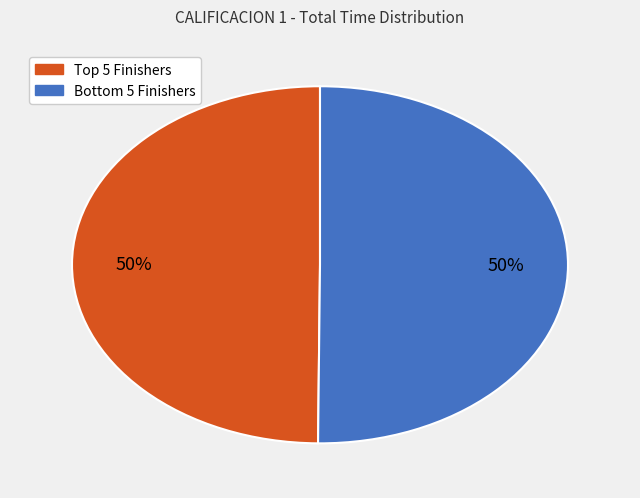

To the nearest percent, what is the average slice percentage?

50%